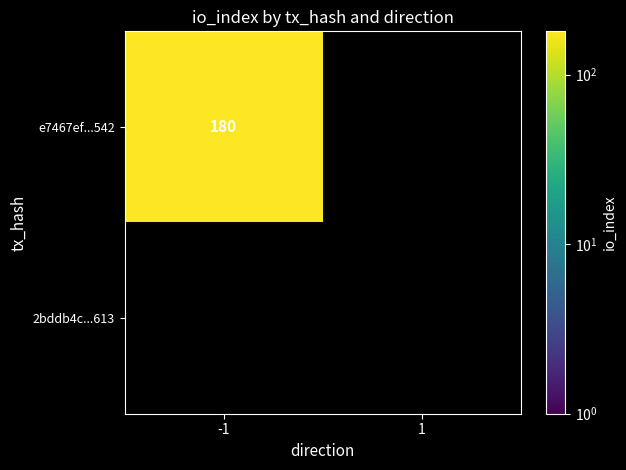

Count the e7467ef409b984551df52ddde7e54bb3a61b542 values in the range 0 to 180.

2